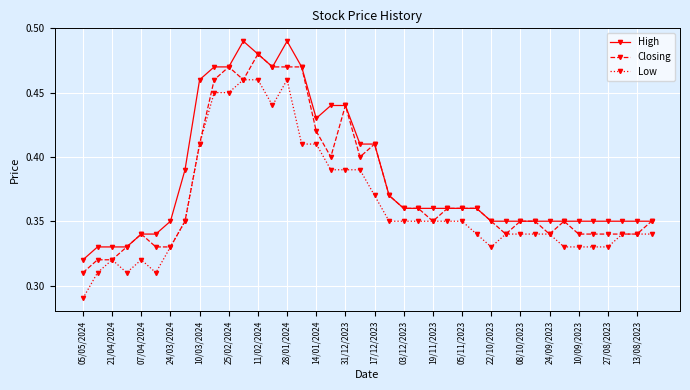

Count the Low values in the range 0 to 1.

40